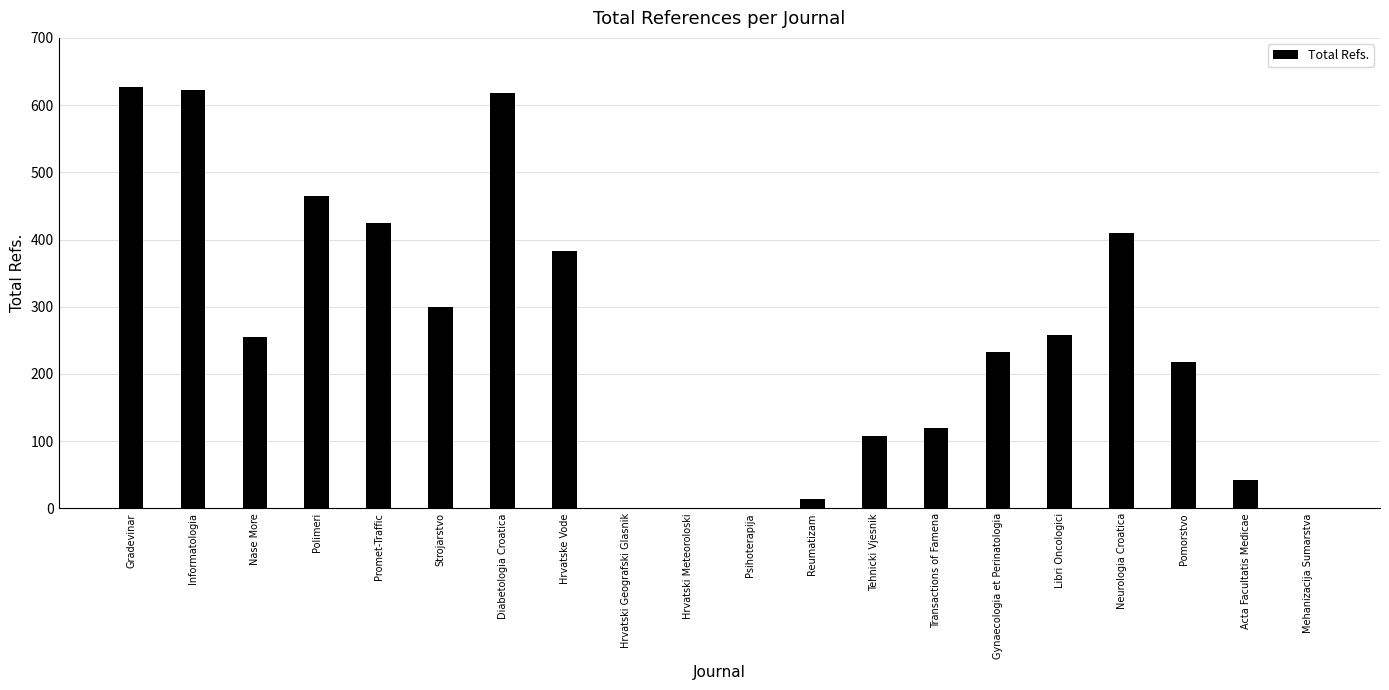

What is the change in value from Informatologia to Tehnicki Vjesnik?

-516